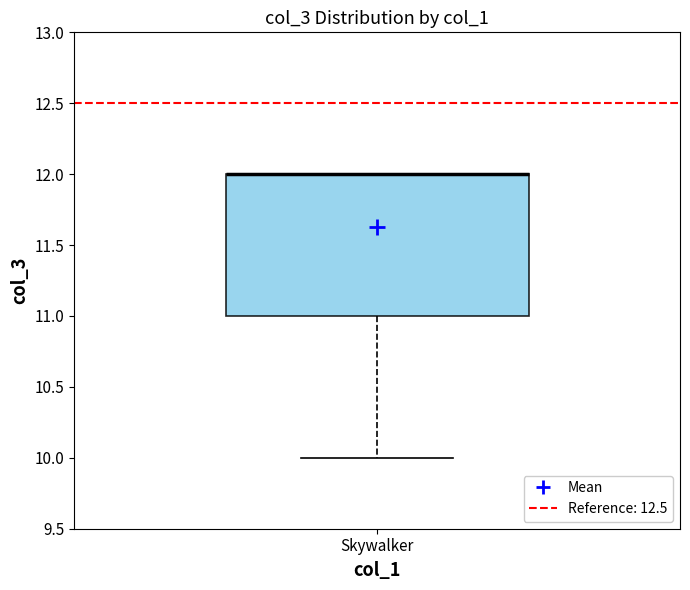

Transcribe this box plot: give where the median line is, the range the box spans, and where the two whiskers end, as read against the y-axis. The values are not printed on the chart, so give them approximately, as read against the axis.

median 12 (drawn on the box's upper edge), box 11 to 12, whiskers 10 to 12